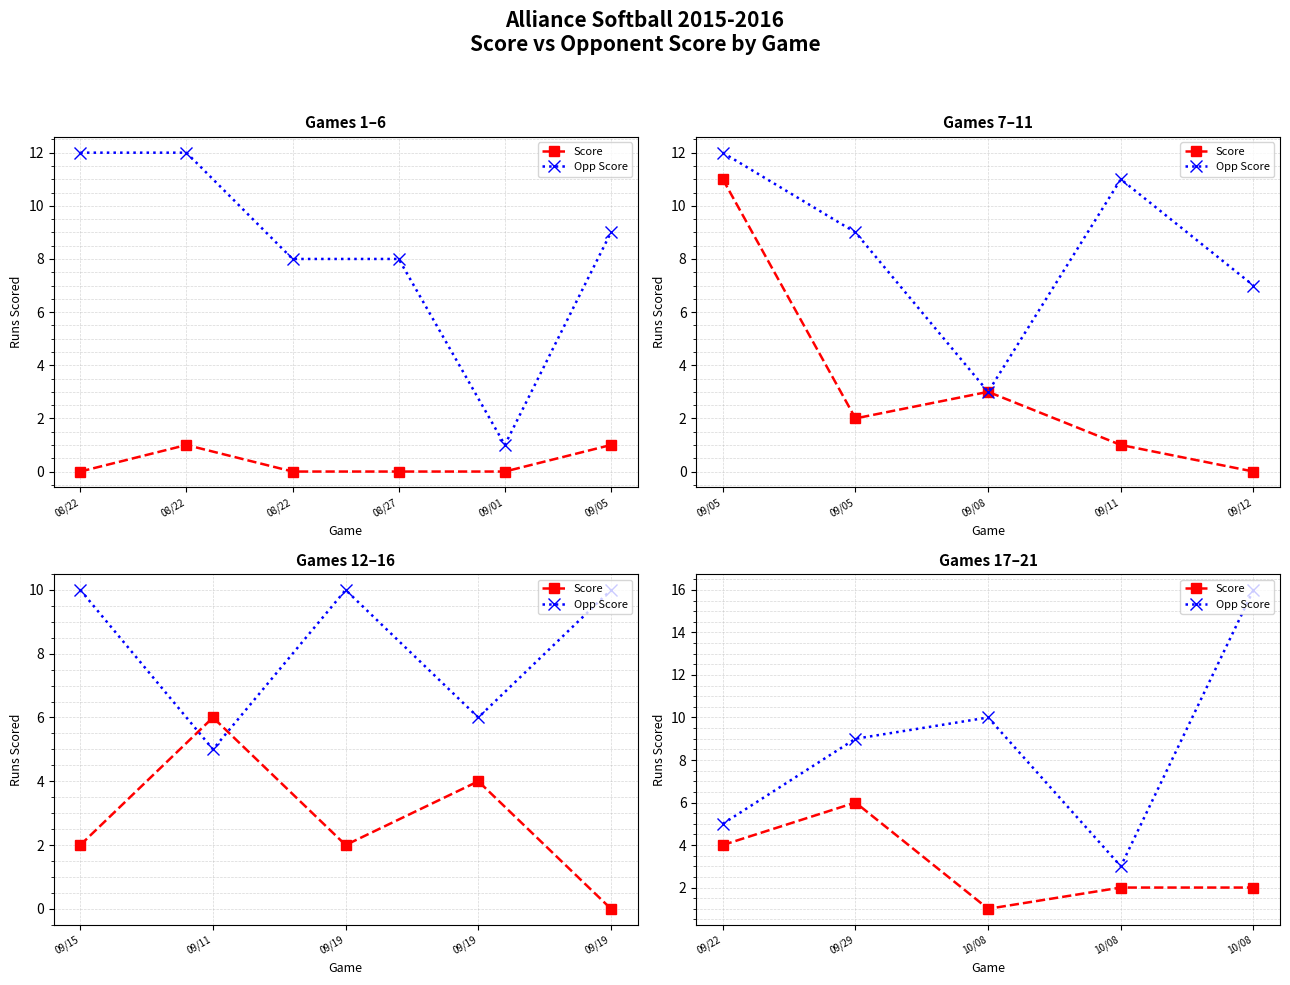

Which series changed the most between 09/22 and 10/08?

Opp Score